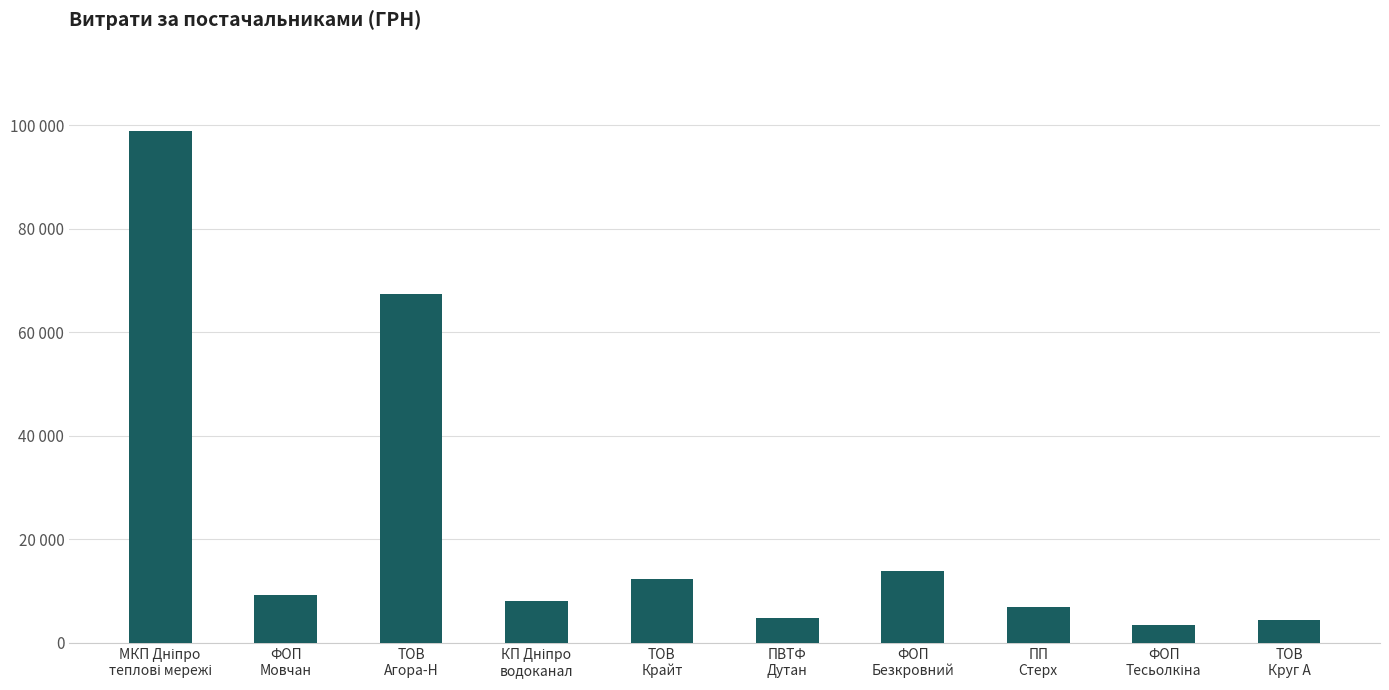

What is the value of the 7th bar from the left?

13878.7